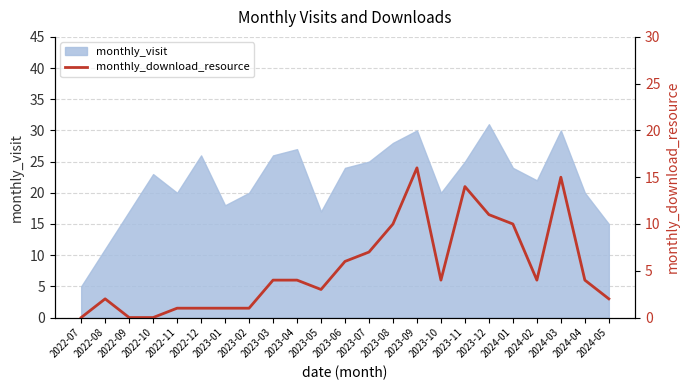

The monthly_visit series shows 33 at 2022-11. True or false?

False